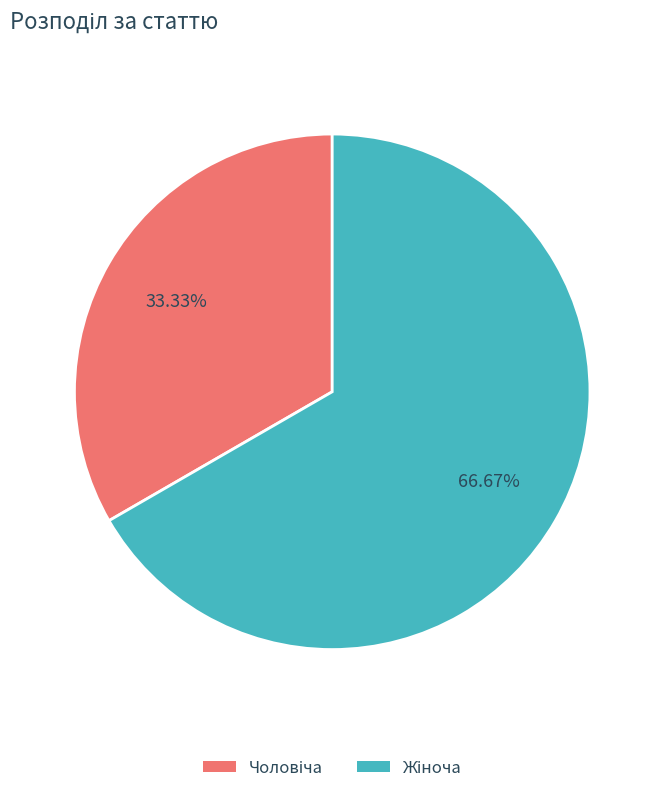

Is there a majority slice in this chart?

Yes